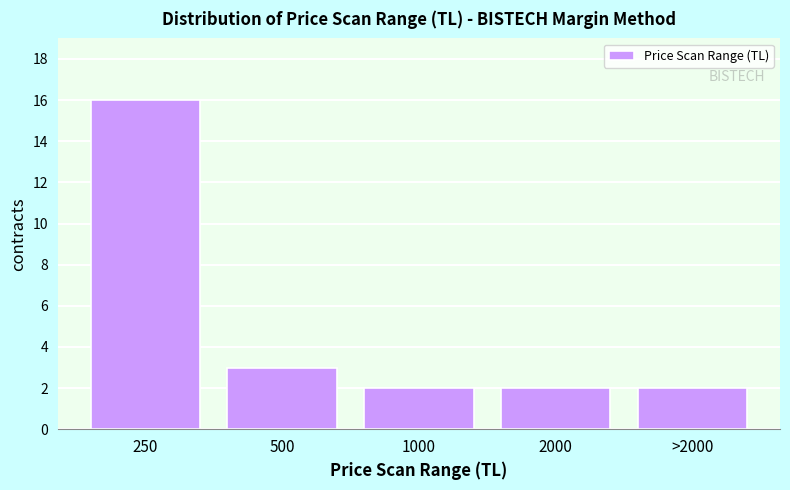

Reading left to right, transcribe all the data shown in this chart.

250=16	500=3	1000=2	2000=2	>2000=2